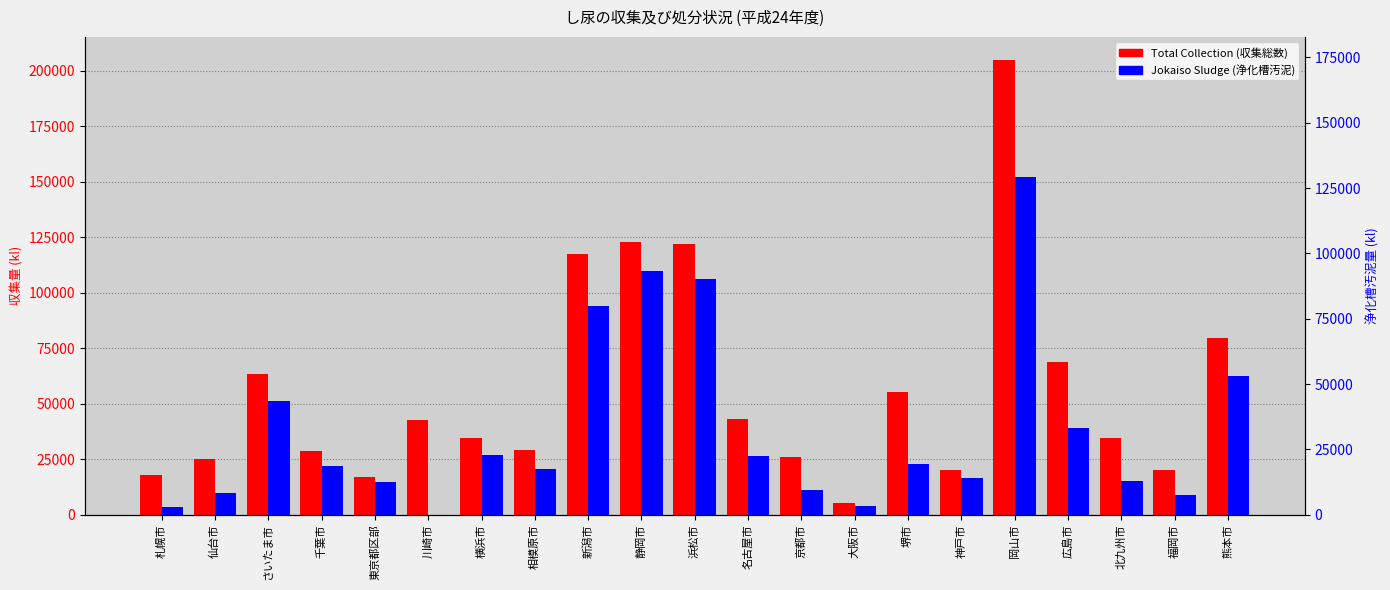

At which label is Total Collection closest to 105195?

新潟市